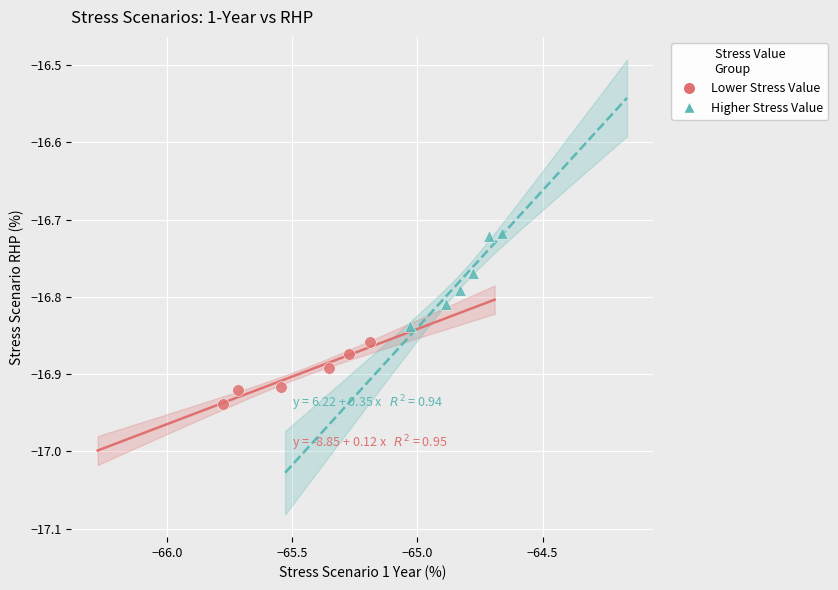

Which series contains the lowest Y value?

Lower Stress Value